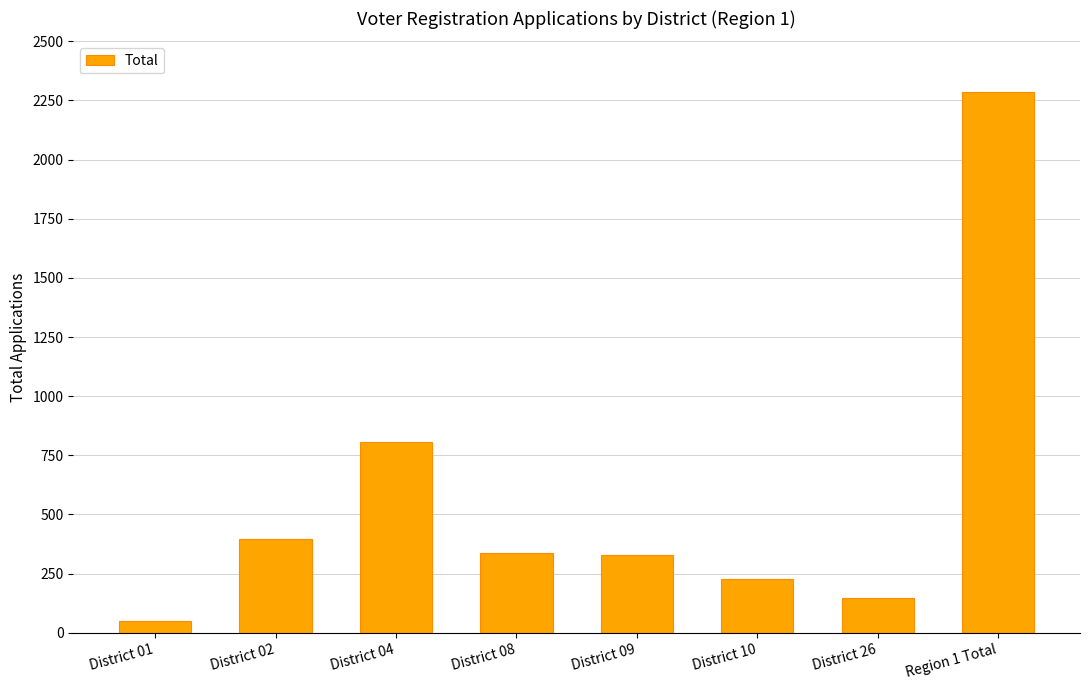

What is the difference between the second highest and minimum values?

759